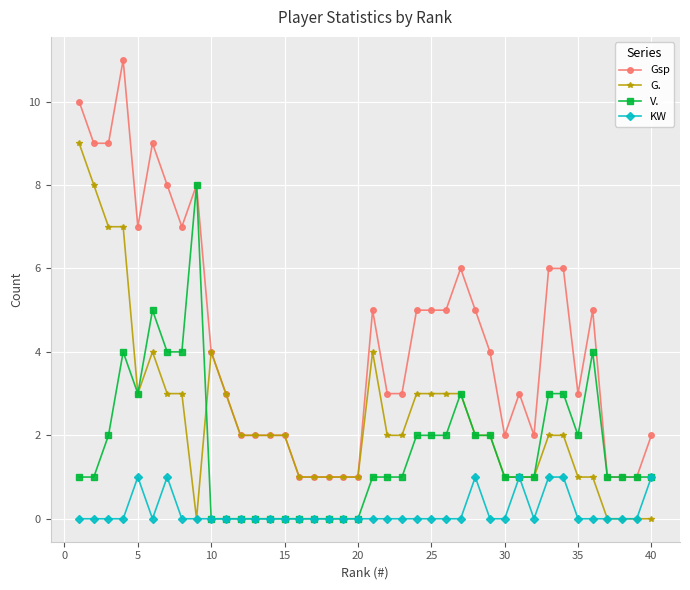

List the series in order of their overall mean, highest first.

Gsp, G., V., KW